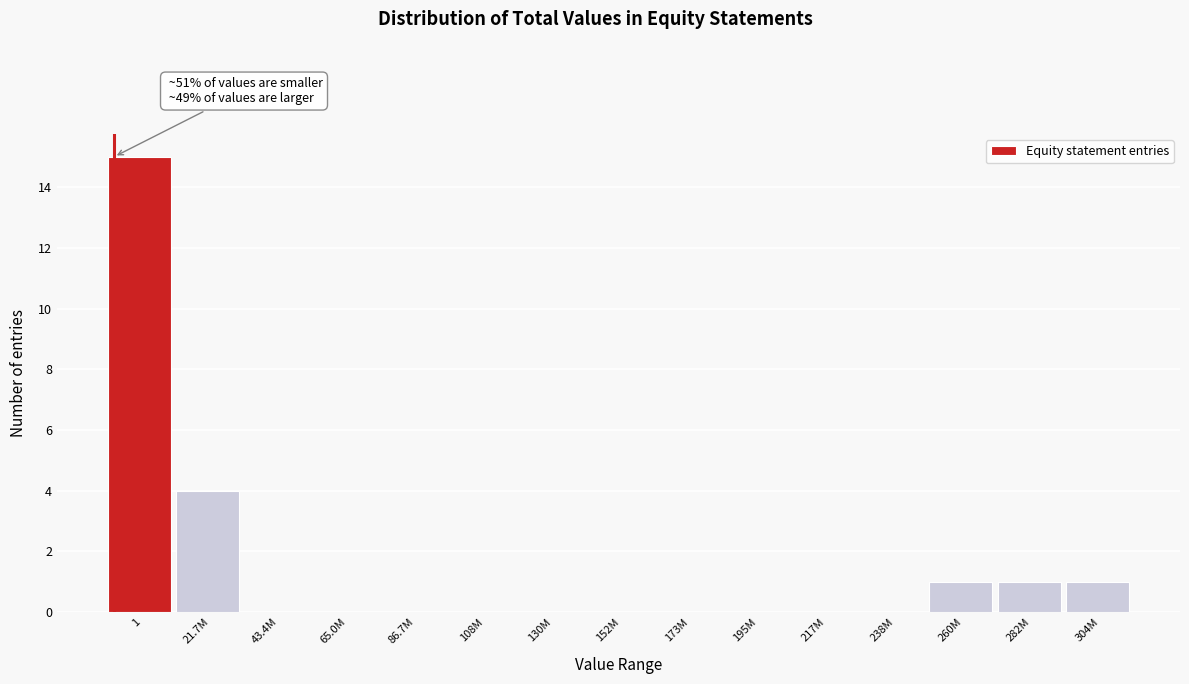

Reading left to right, list all the values displayed in this chart.

1=15	21.7M=4	43.4M=0	65.0M=0	86.7M=0	108M=0	130M=0	152M=0	173M=0	195M=0	217M=0	238M=0	260M=1	282M=1	304M=1